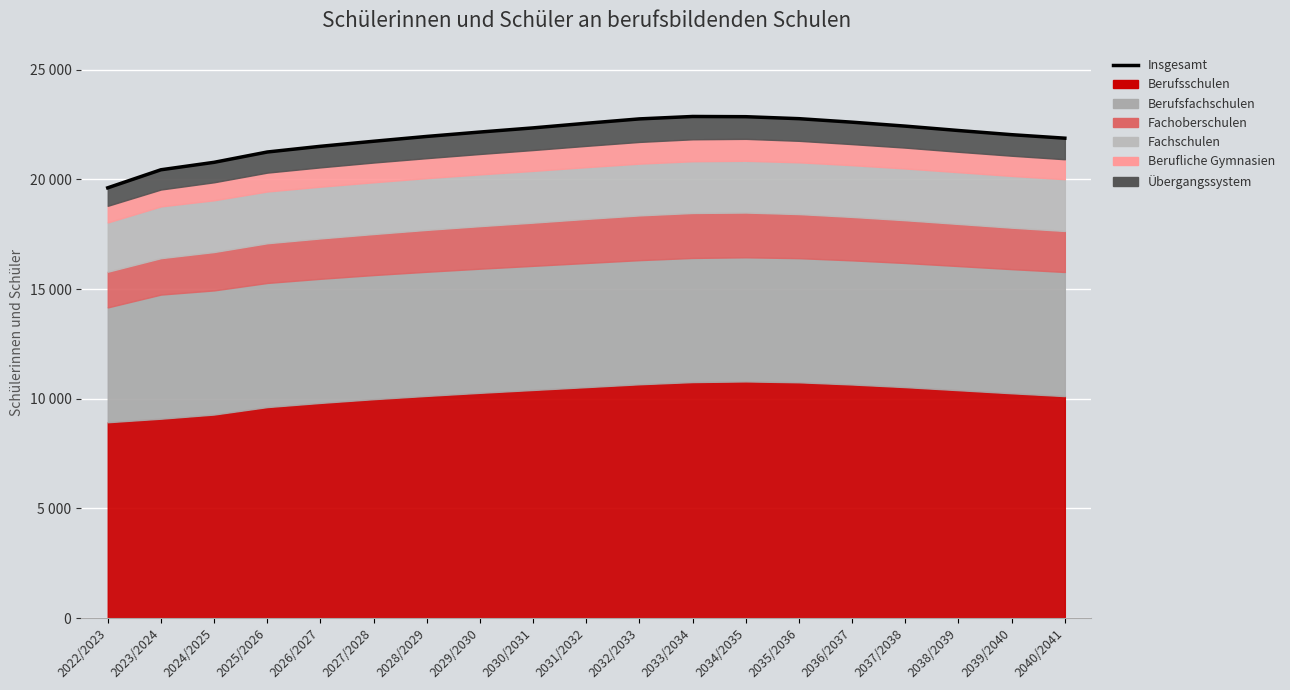

How many data points are above 22160?

9